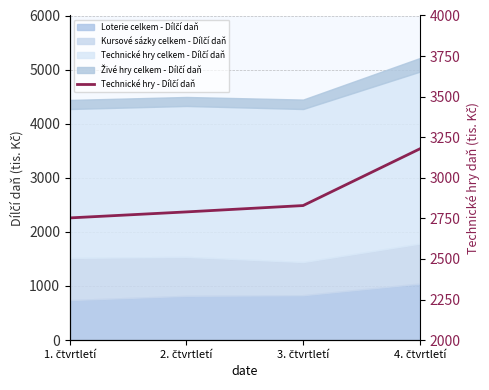

What is the difference between the second highest and second lowest values?

39.1